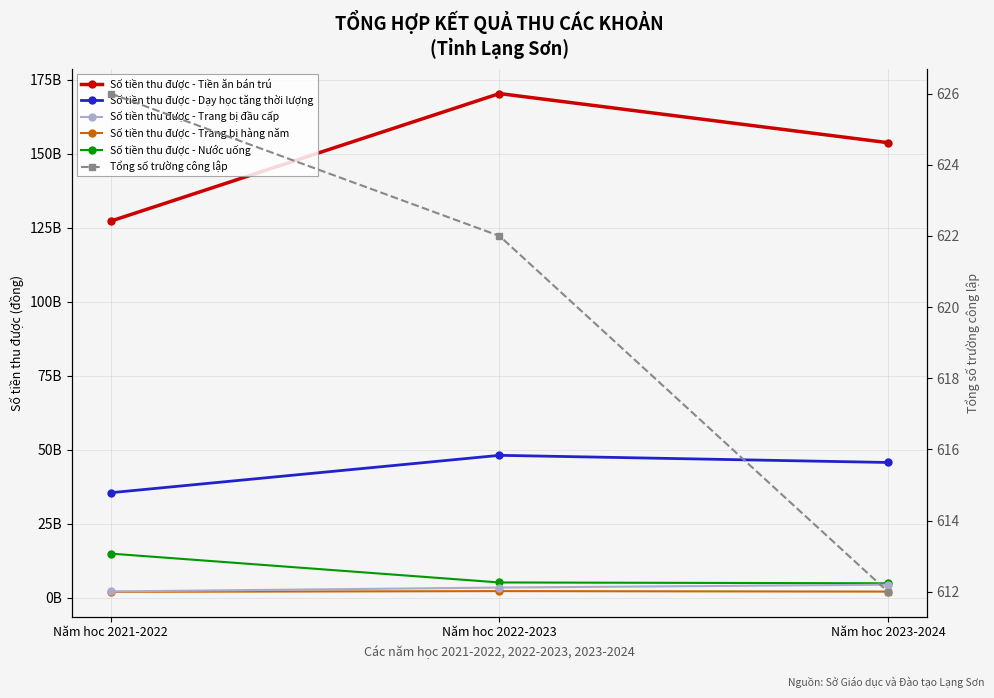

What is the average value of the Số tiền thu được - Tiền ăn bán trú series?

150520614062